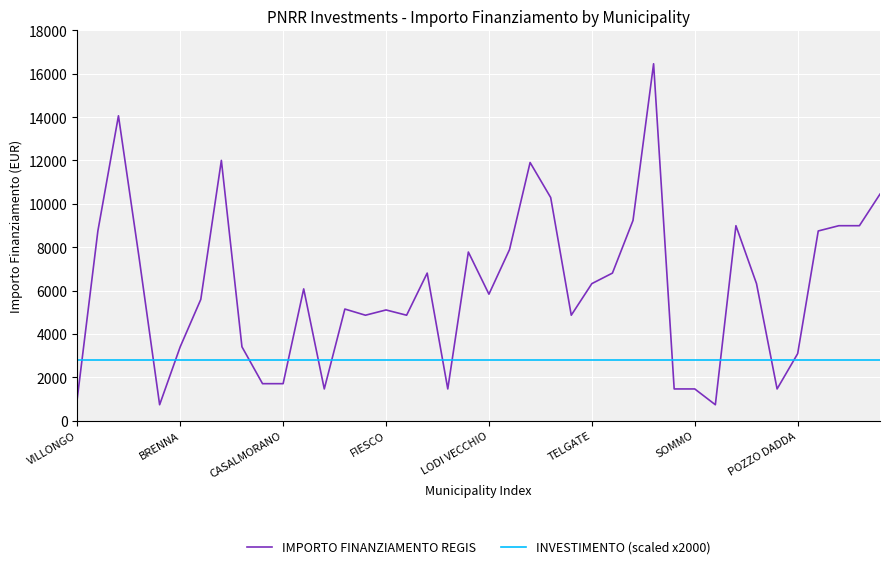

What is the smallest value displayed?

729